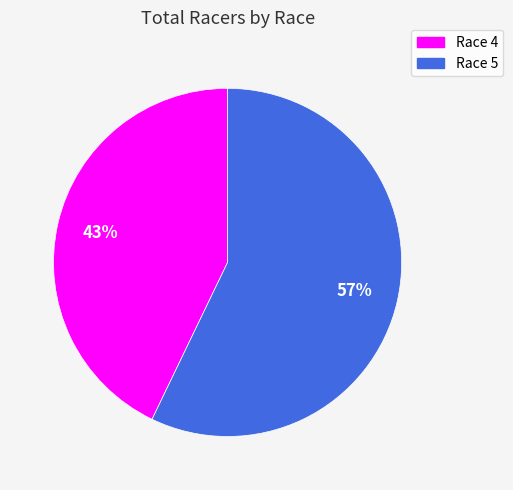

Which category has the biggest portion of the pie?

Race 5